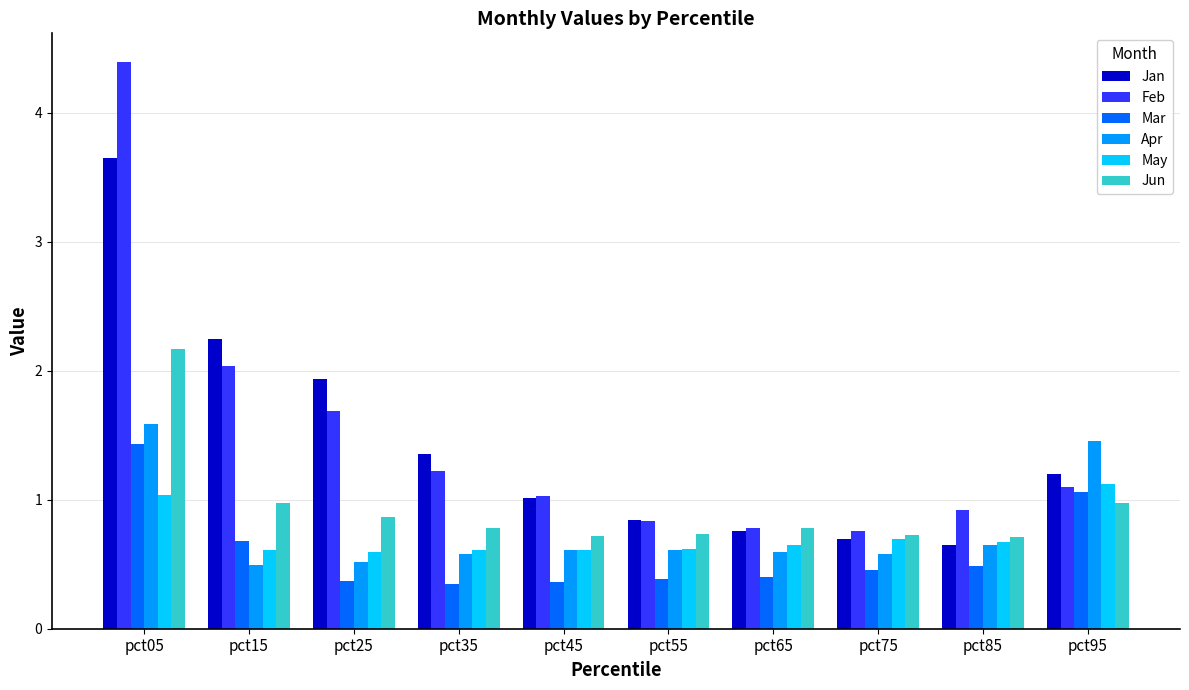

Between pct25 and pct65, which series saw the biggest shift?

Jan